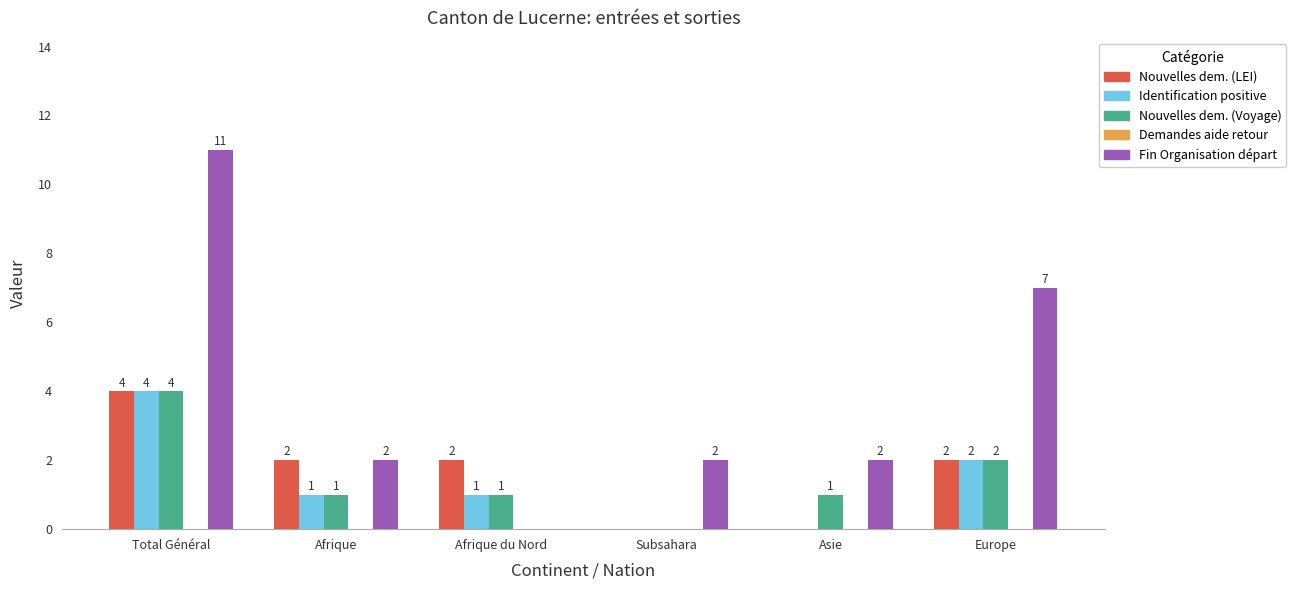

What is the sum of the Nouvelles dem. (Voyage) values at Total Général and Afrique du Nord?

5